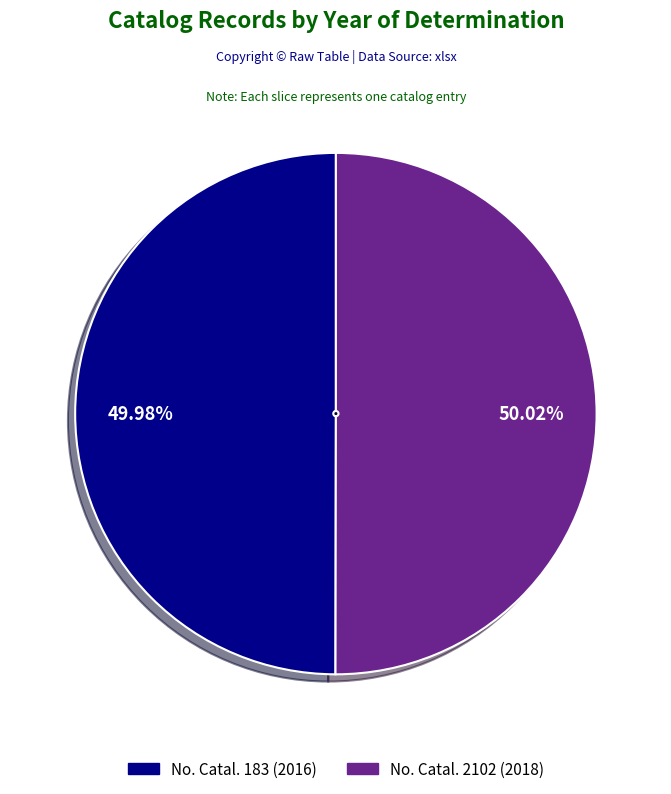

How many segments does this pie chart have?

2